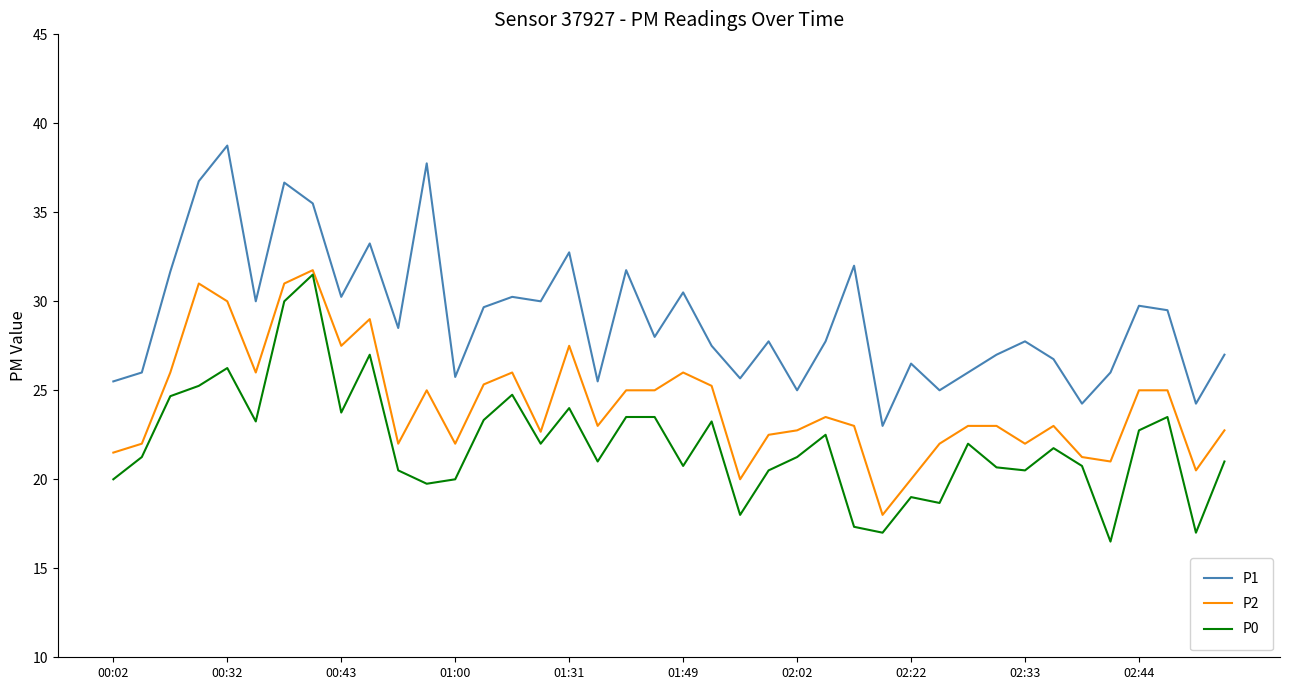

True or false: P0 and P1 intersect in this chart.

False